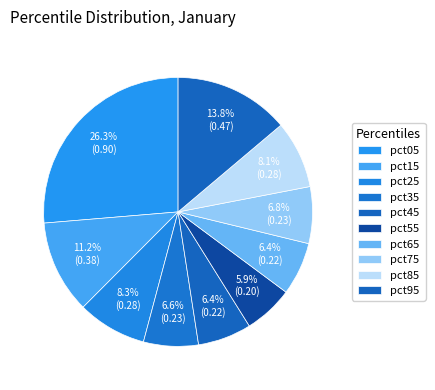

To the nearest percent, what is the average slice percentage?

10%